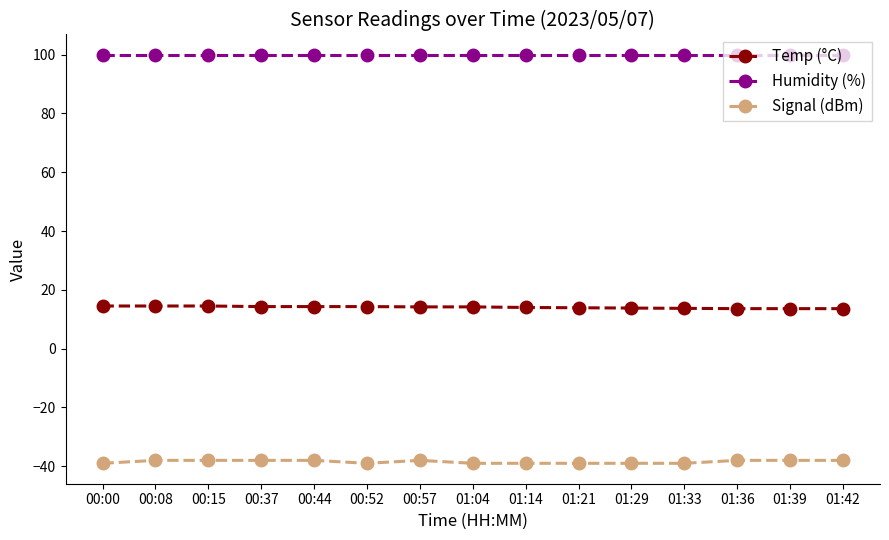

How many series are shown in this chart?

3